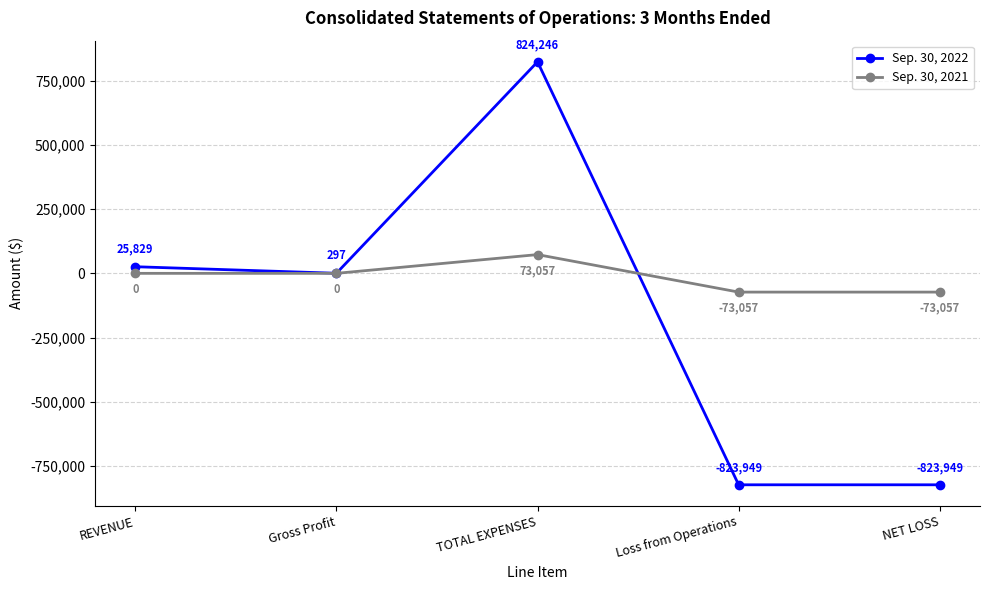

How many values in Sep. 30, 2021 are below zero?

2